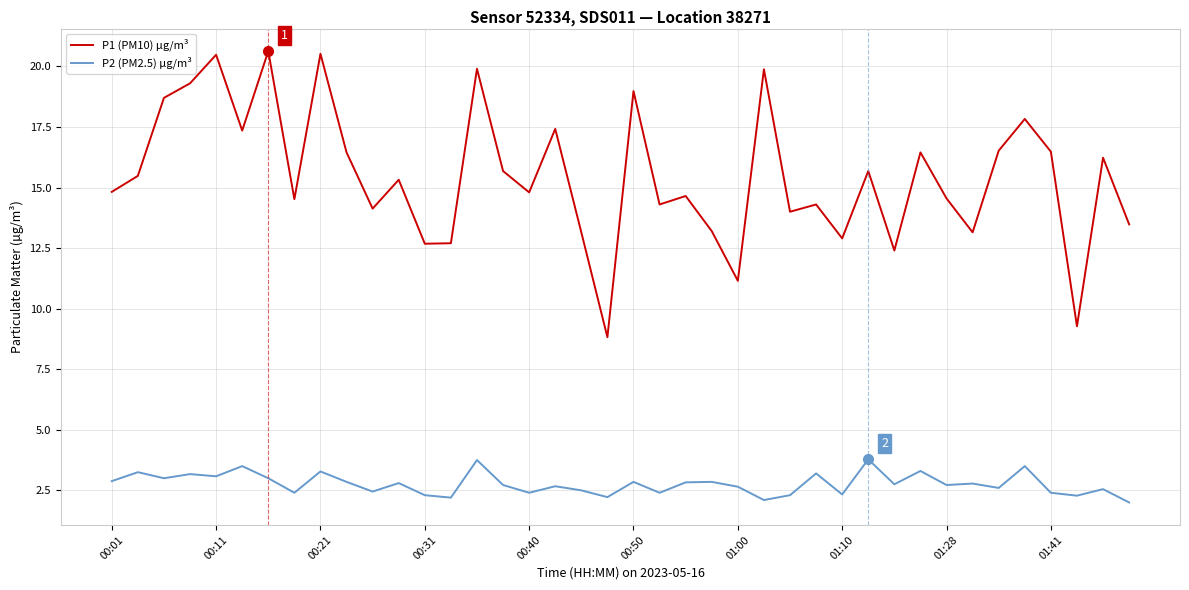

True or false: P2 (PM2.5) µg/m³ and P1 (PM10) µg/m³ intersect in this chart.

False